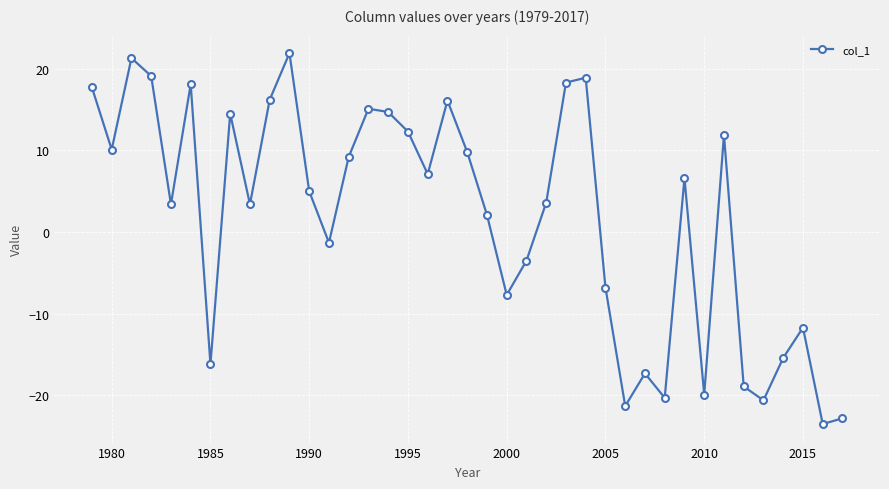

Does the chart have visible grid lines?

Yes